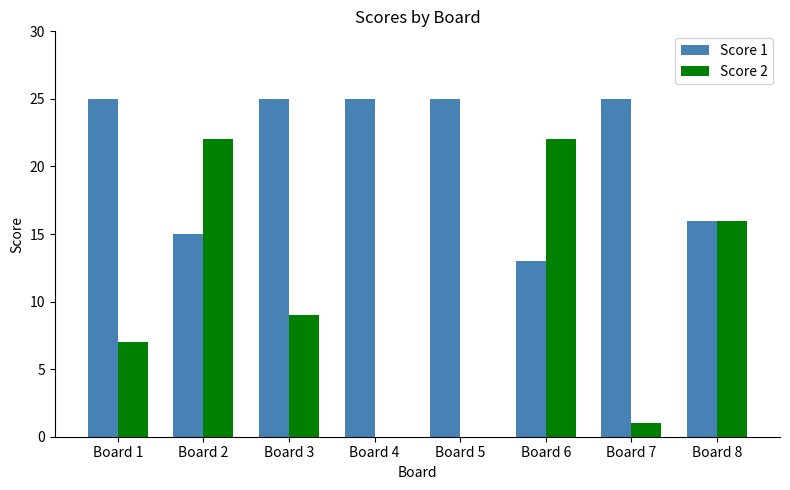

What is the greatest value displayed?

25